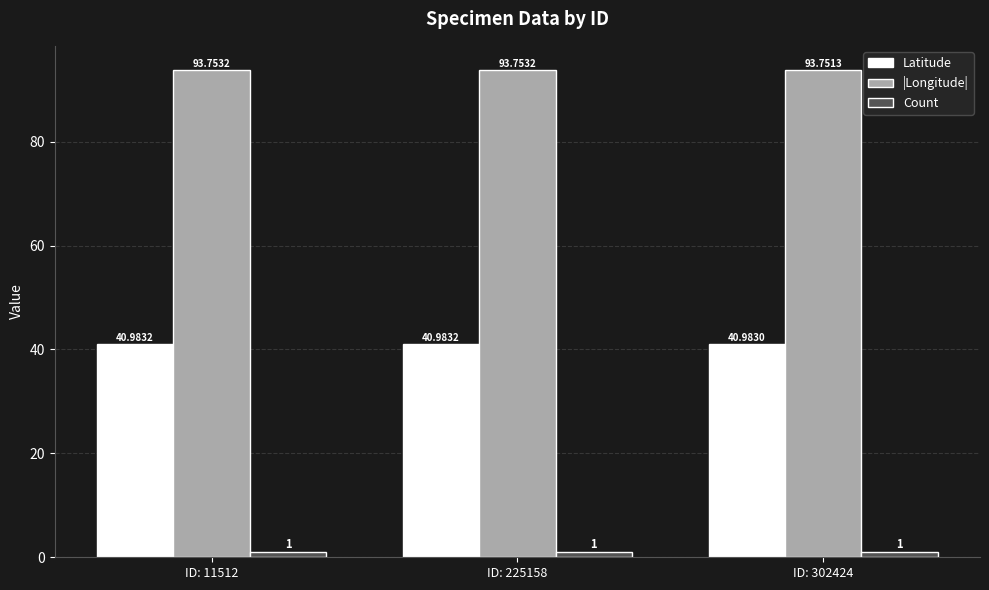

Rank the series by their average value, from lowest to highest.

Count, Latitude, |Longitude|